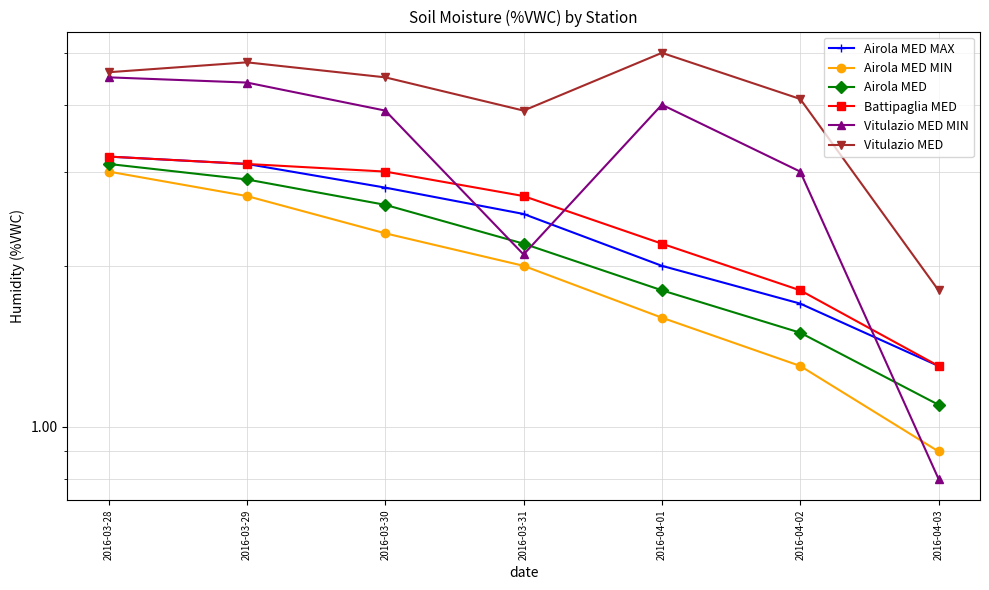

Rank the series at 2016-03-31 from lowest to highest value.

Airola MED MIN, Vitulazio MED MIN, Airola MED, Airola MED MAX, Battipaglia MED, Vitulazio MED